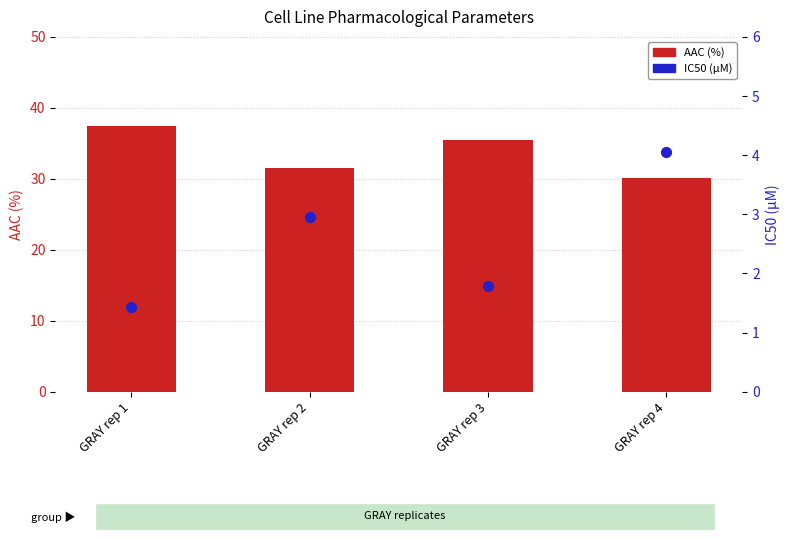

Which series reaches the minimum Y coordinate?

IC50 (µM)